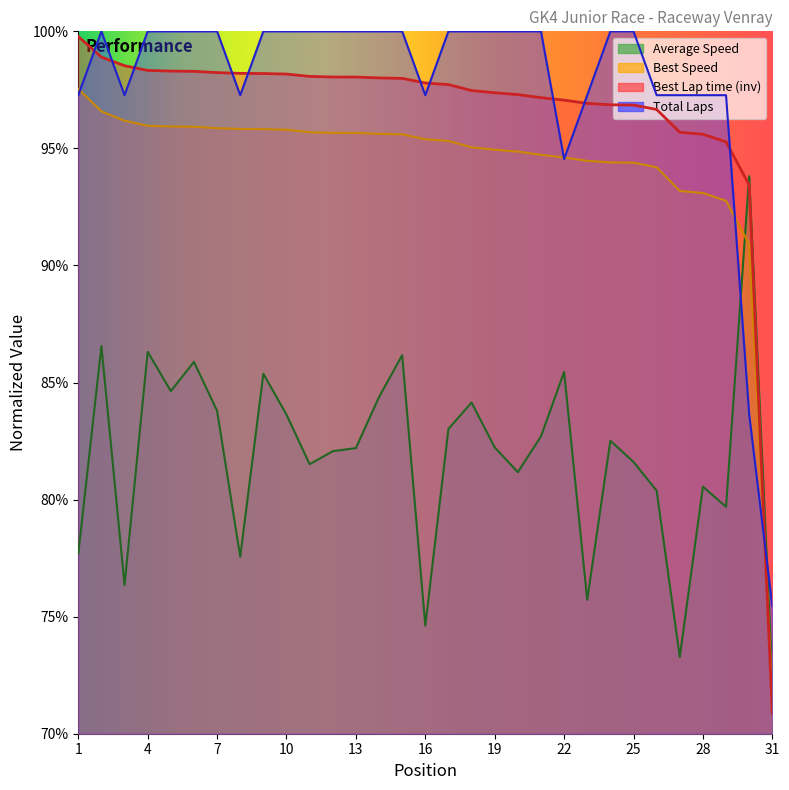

Which has a higher value, 1 or 7?

7